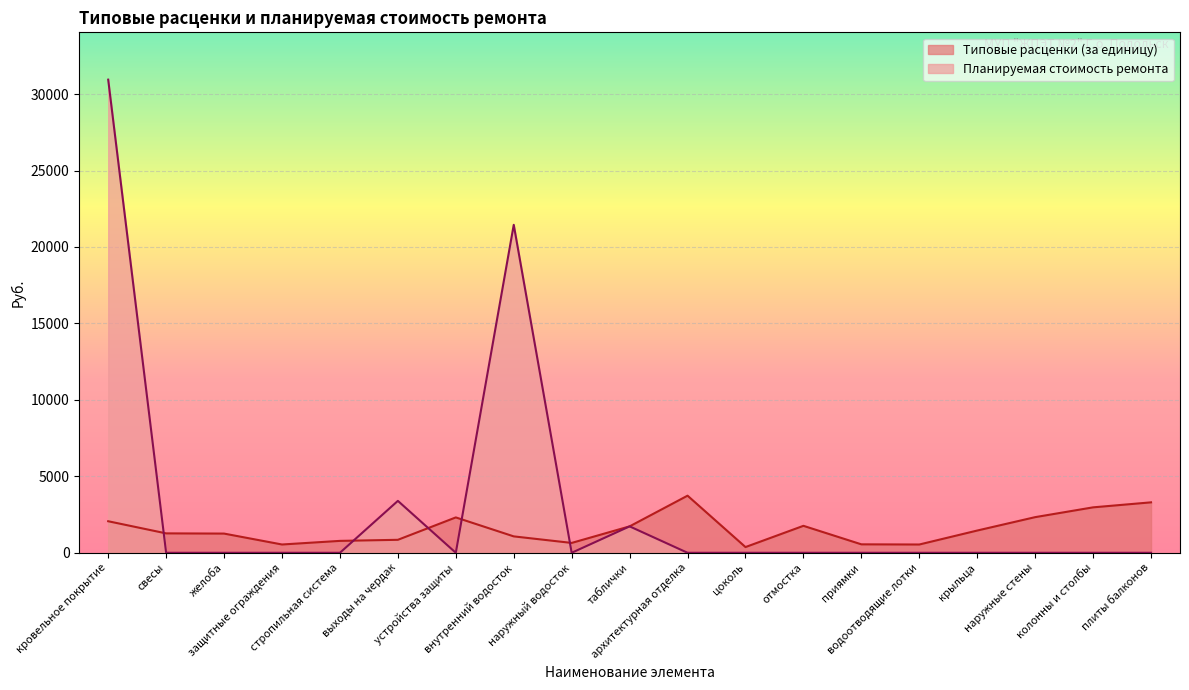

Where do Планируемая стоимость ремонта and Типовые расценки (за единицу) first cross each other?

кровельное покрытие and свесы